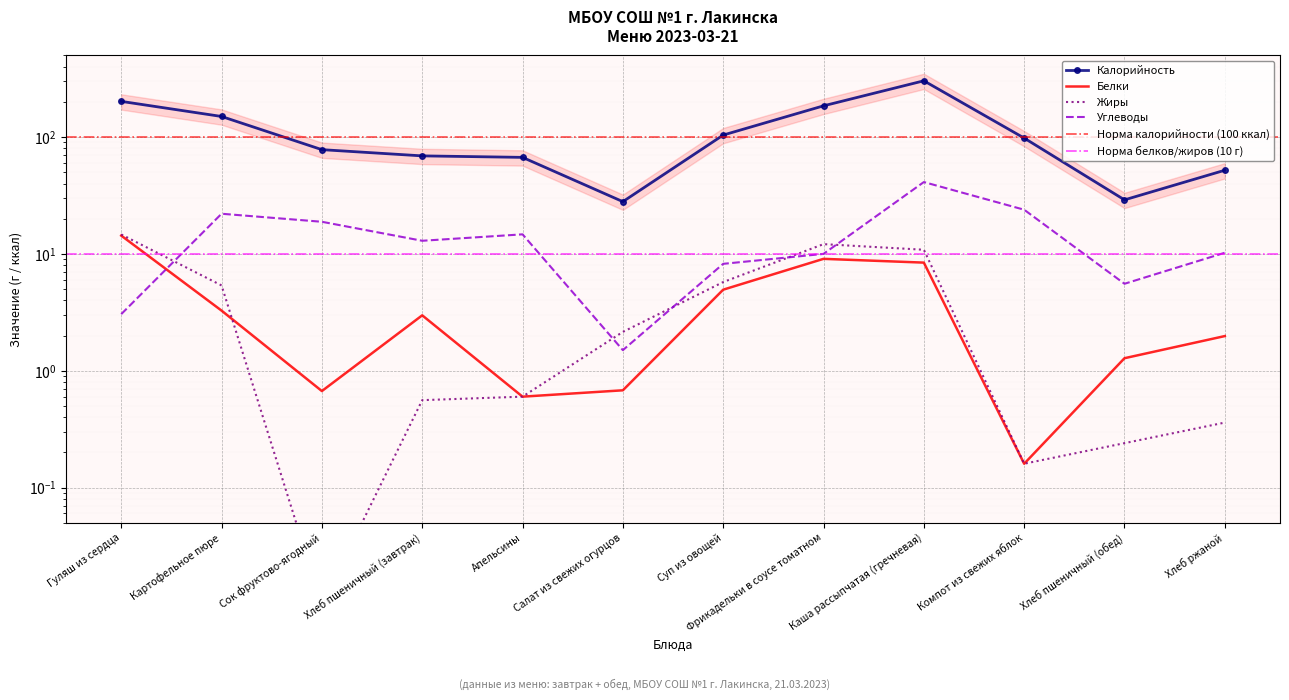

What is the highest value of the Углеводы series?

41.2